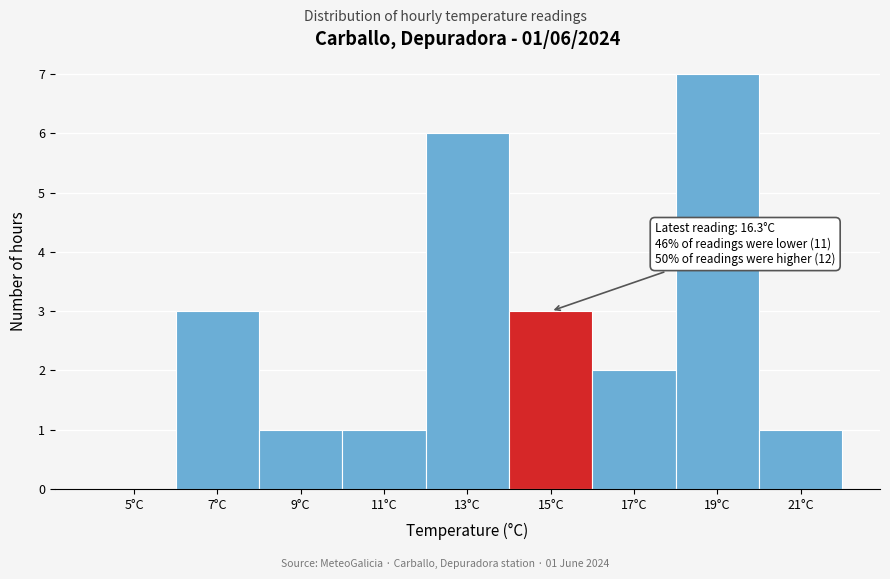

Reading left to right, what are all the values shown in this chart?

5°C=0	7°C=3	9°C=1	11°C=1	13°C=6	15°C=3	17°C=2	19°C=7	21°C=1